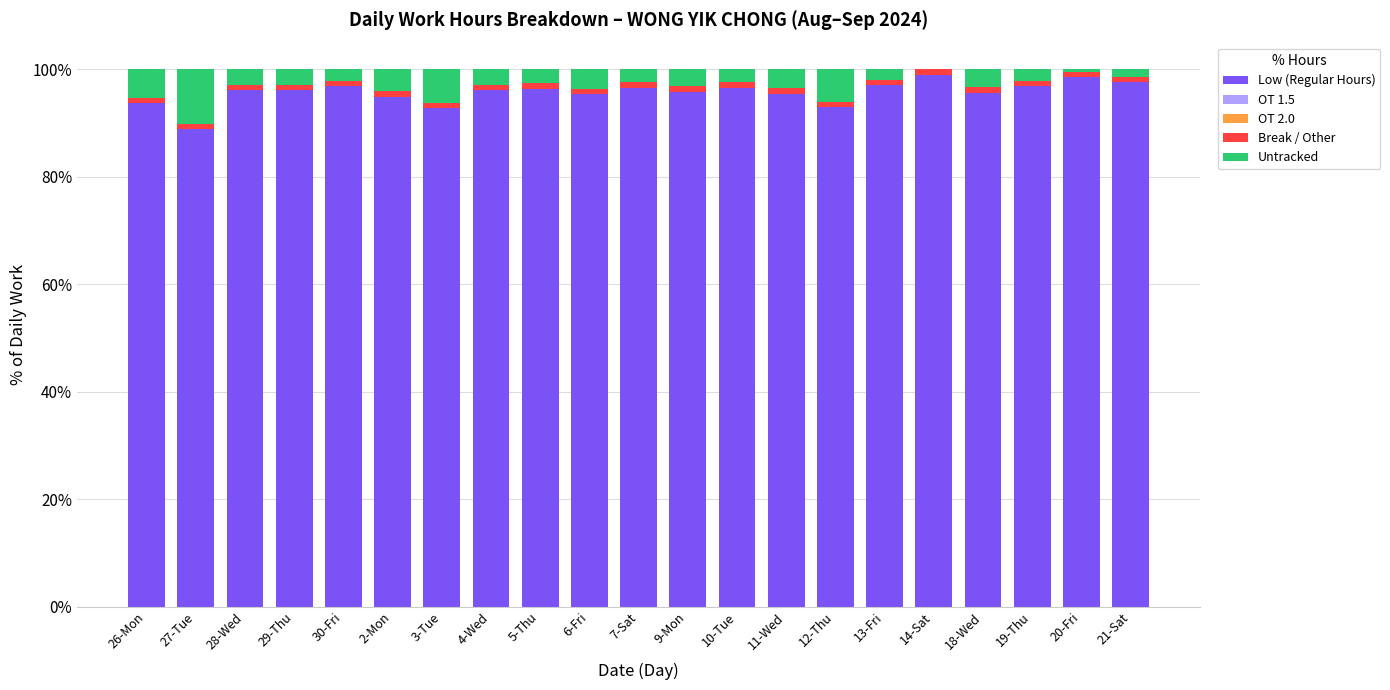

What is the sum of all Low (Regular Hours) values?

2009.4